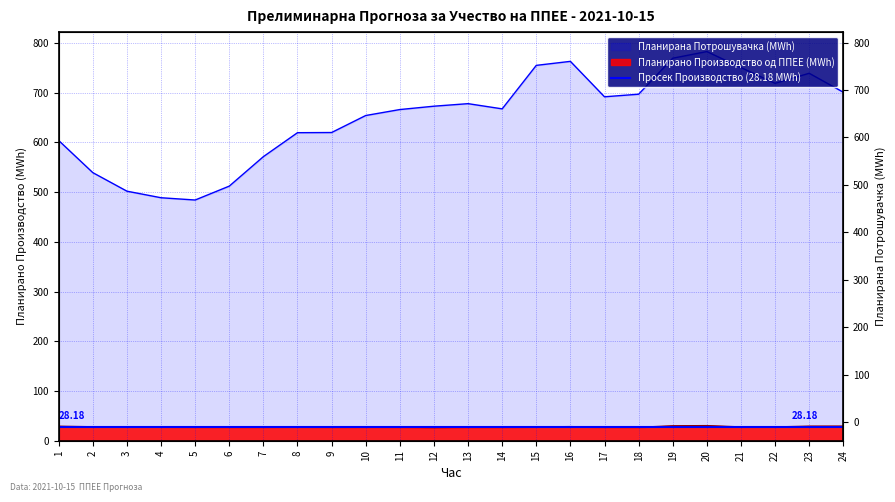

Reading right to left, extract all data points from this chart.

Планирано Производство од ППЕЕ: 29.6	29.5	28.0	28.0	30.6	30.3	27.2	27.3	28.6	28.0	27.2	27.2	26.3	27.5	27.6	27.4	27.9	27.4	27.3	27.4	28.0	28.1	28.3	29.4
Планирана Потрошувачка: 701.1	739.3	719.0	750.8	782.9	769.6	697.1	691.9	763.2	755.2	667.7	678.1	673.0	666.3	654.3	620.0	619.7	571.5	512.2	484.3	488.8	502.1	539.3	604.0